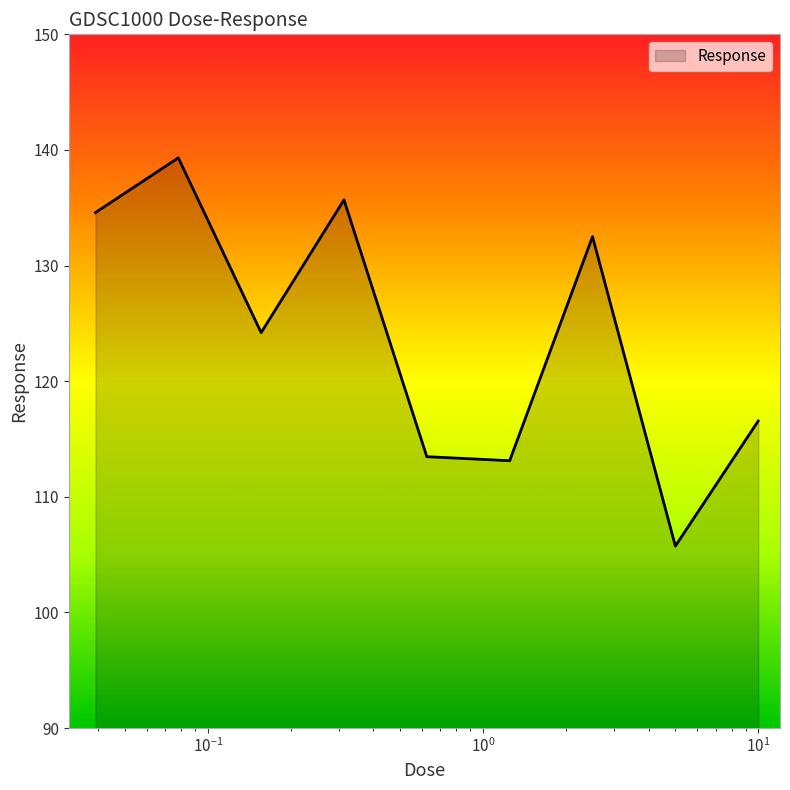

What is the minimum value shown in the chart?

105.7